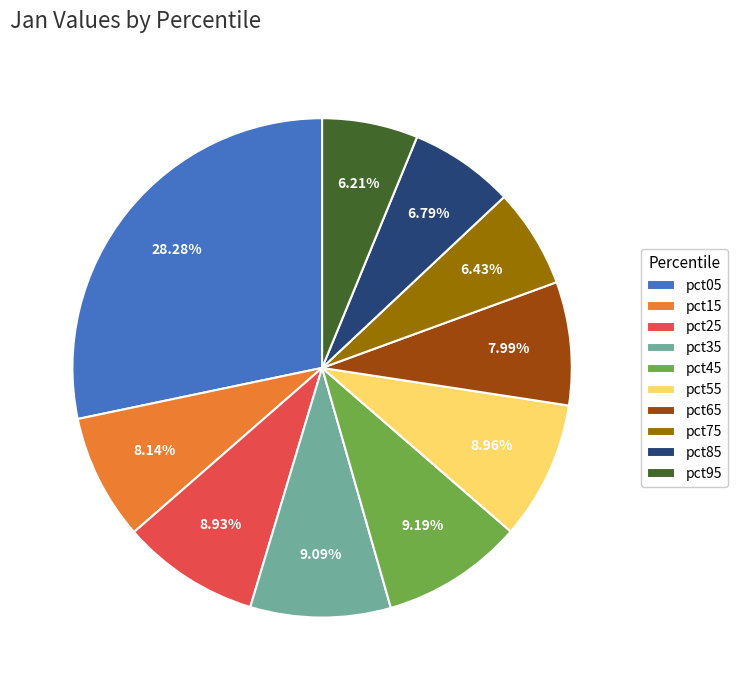

Do pct15 and pct85 together represent more than half of the pie?

No